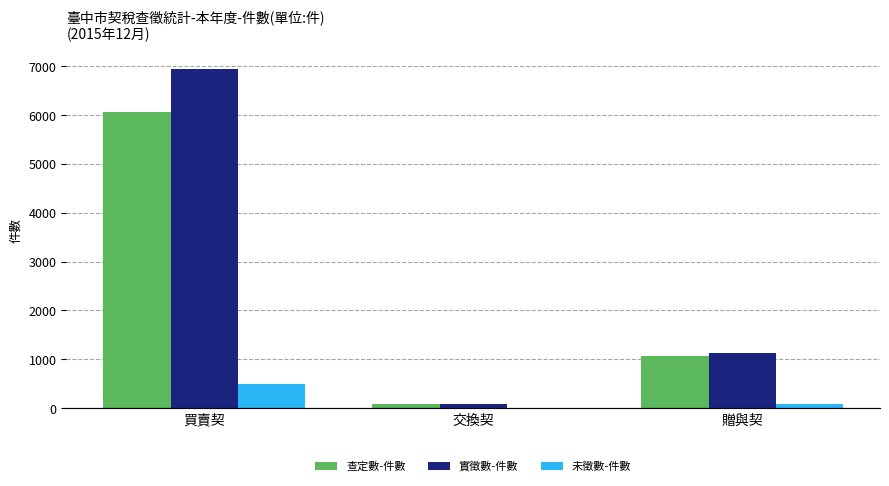

True or false: 查定數-件數 has a value of 81 at 交換契.

True